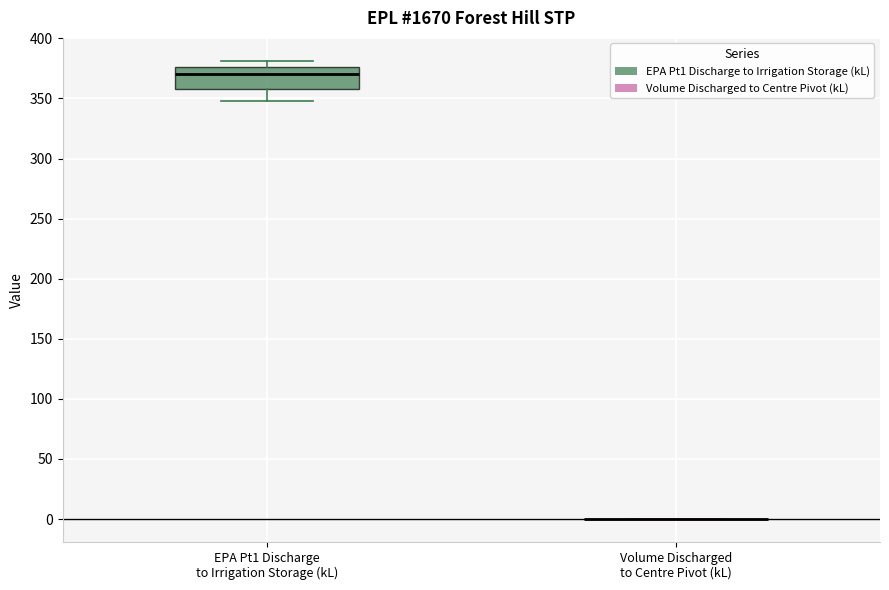

Reading left to right, read every box against the y-axis: the position of its median line, the range the box covers, and the ends of its whiskers. The values are not printed on the chart, so give them approximately, as read against the axis.

EPA Pt1 Discharge to Irrigation Storage (kL): median 370, box 360 to 375, whiskers 350 to 380
Volume Discharged to Centre Pivot (kL): box collapsed to a line at 0, whiskers 0 to 0